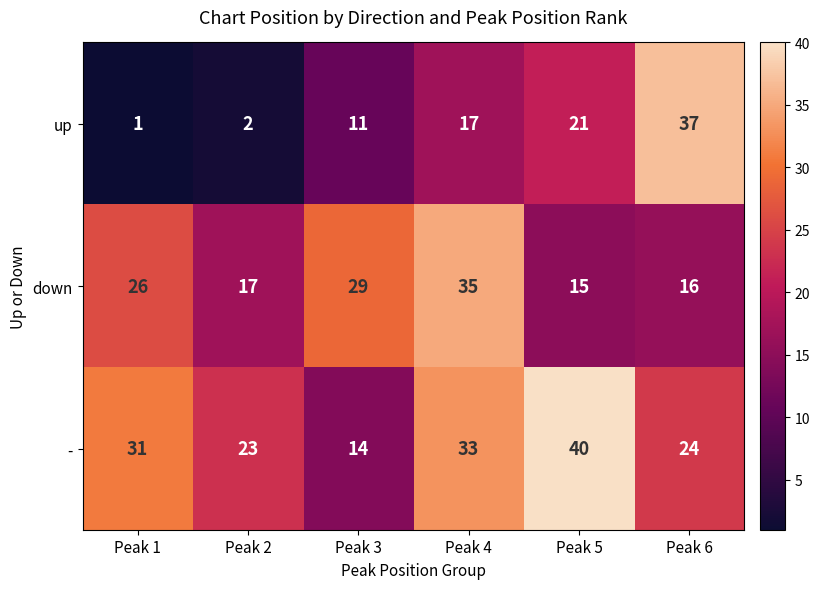

Reading left to right, what are all the values shown in this chart?

up: Peak 1=1	Peak 2=2	Peak 3=11	Peak 4=17	Peak 5=21	Peak 6=37
down: Peak 1=26	Peak 2=17	Peak 3=29	Peak 4=35	Peak 5=15	Peak 6=16
-: Peak 1=31	Peak 2=23	Peak 3=14	Peak 4=33	Peak 5=40	Peak 6=24